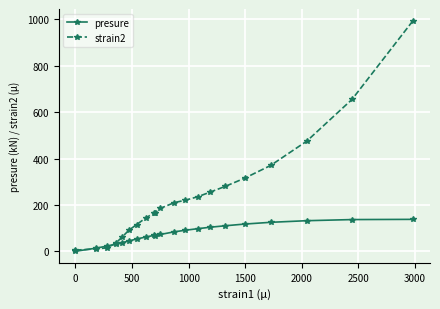

What is the value of the presure point at the 17th from the left?

117.3